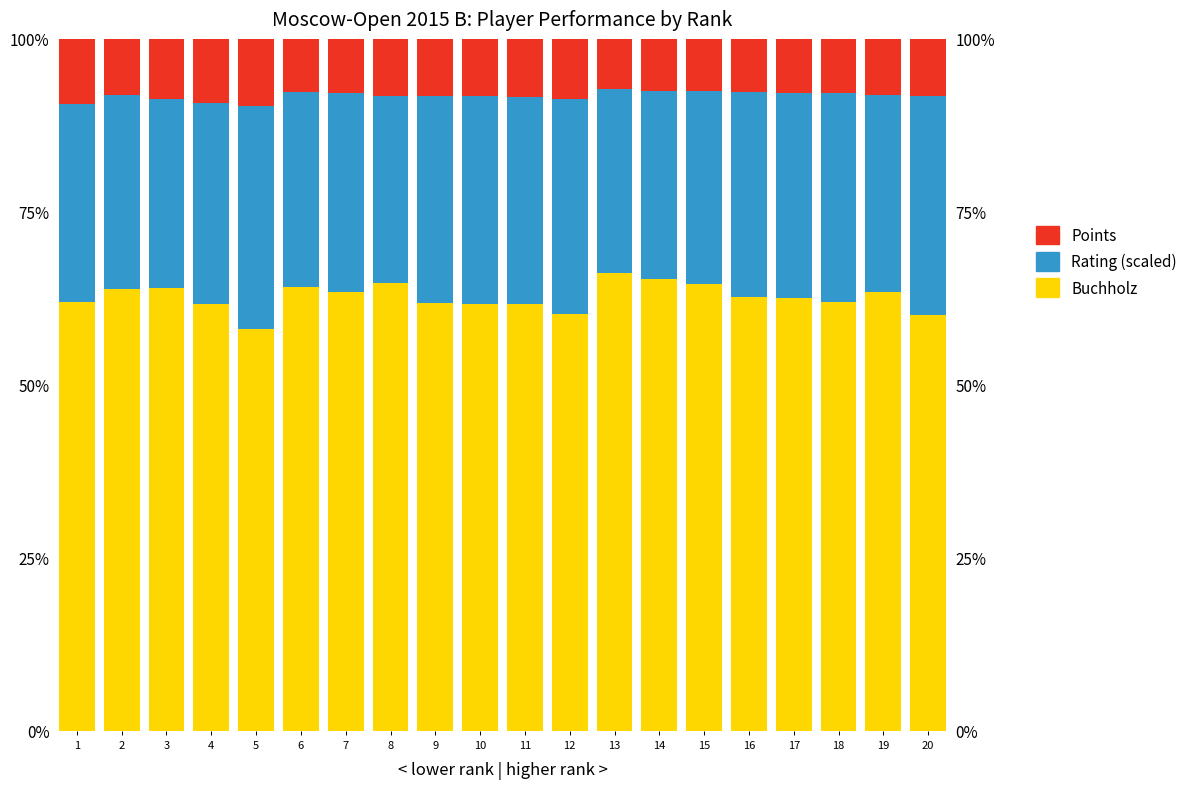

What is the value of the Buchholz bar at the 7th from the left?

63.4